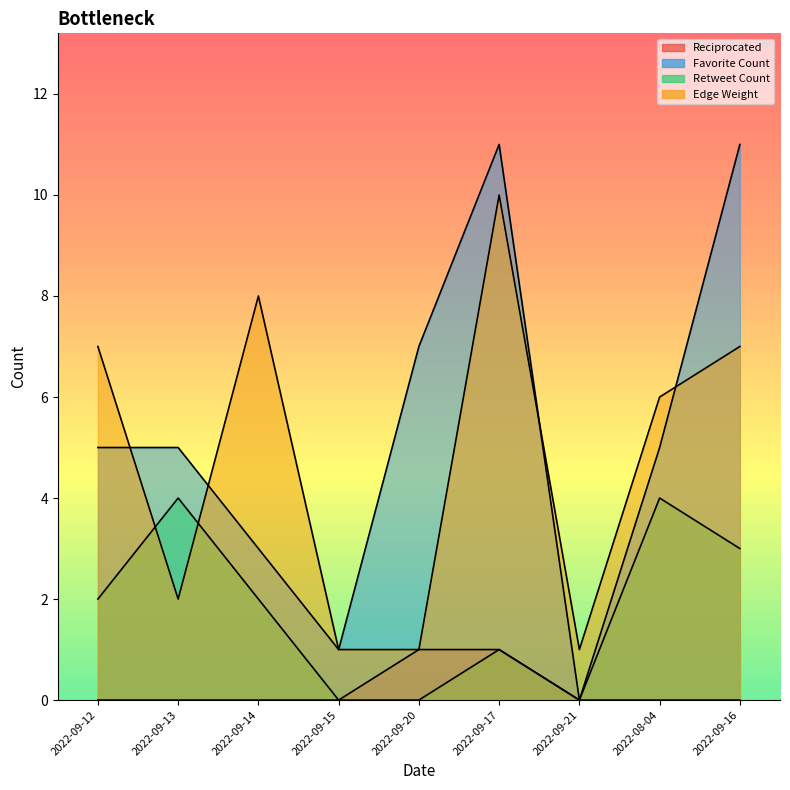

Which label corresponds to the smallest value in the chart?

2022-09-12